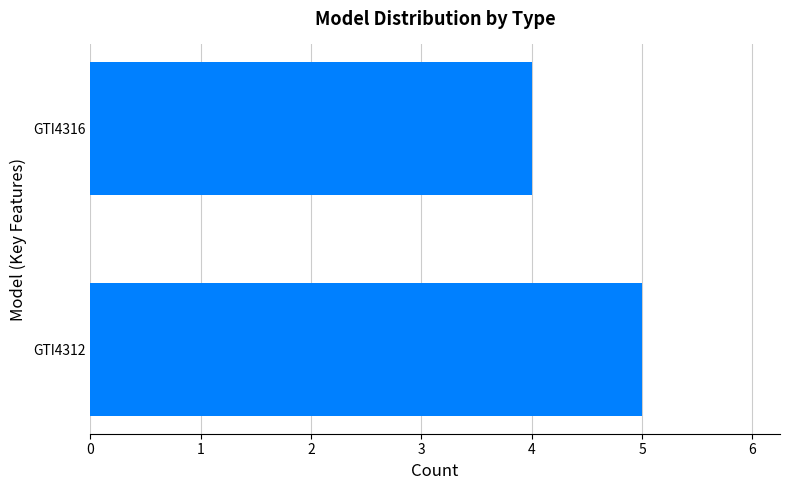

What is the sum of the values at GTI4312 and GTI4316?

9